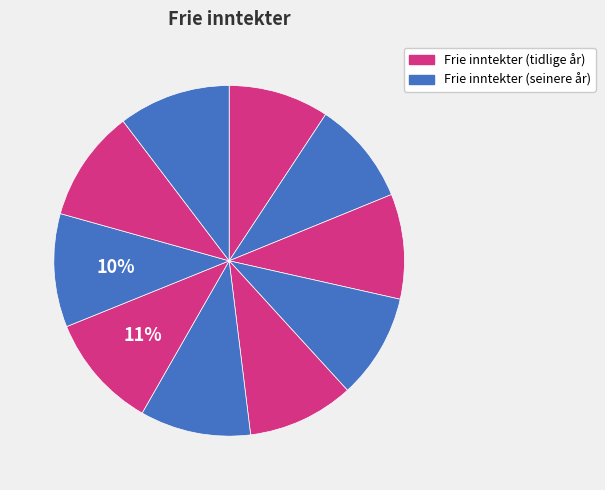

Does any single category account for the majority?

No